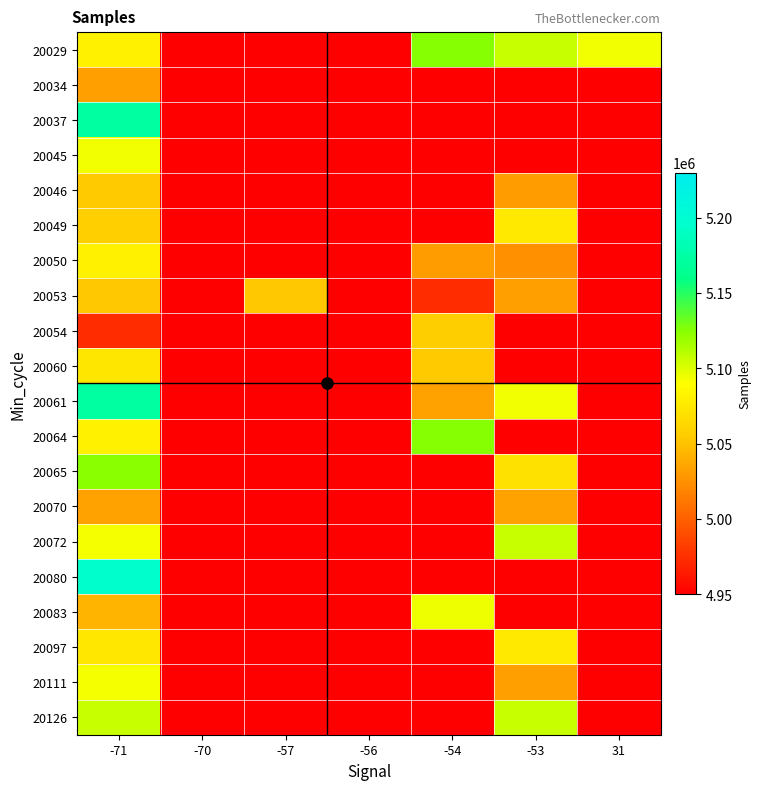

Reading left to right, list all the values displayed in this chart.

20029: -71=5080967	-70=0	-57=0	-56=0	-54=5125263	-53=5106024	31=5094185
20034: -71=5032915	-70=0	-57=0	-56=0	-54=0	-53=0	31=0
20037: -71=5172722	-70=0	-57=0	-56=0	-54=0	-53=0	31=0
20045: -71=5094185	-70=0	-57=0	-56=0	-54=0	-53=0	31=0
20046: -71=5054163	-70=0	-57=0	-56=0	-54=0	-53=5031825	31=0
20049: -71=5057222	-70=0	-57=0	-56=0	-54=0	-53=5075450	31=0
20050: -71=5080967	-70=0	-57=0	-56=0	-54=5031825	-53=5024765	31=0
20053: -71=5053570	-70=0	-57=5053570	-56=0	-54=4973213	-53=5032316	31=0
20054: -71=4973213	-70=0	-57=0	-56=0	-54=5056317	-53=0	31=0
20060: -71=5073197	-70=0	-57=0	-56=0	-54=5054163	-53=0	31=0
20061: -71=5172722	-70=0	-57=0	-56=0	-54=5033501	-53=5093882	31=0
20064: -71=5080967	-70=0	-57=0	-56=0	-54=5125263	-53=0	31=0
20065: -71=5124311	-70=0	-57=0	-56=0	-54=0	-53=5069776	31=0
20070: -71=5033501	-70=0	-57=0	-56=0	-54=0	-53=5033501	31=0
20072: -71=5092445	-70=0	-57=0	-56=0	-54=0	-53=5106024	31=0
20080: -71=5196090	-70=0	-57=0	-56=0	-54=0	-53=0	31=0
20083: -71=5043960	-70=0	-57=0	-56=0	-54=5094937	-53=0	31=0
20097: -71=5074357	-70=0	-57=0	-56=0	-54=0	-53=5075450	31=0
20111: -71=5092445	-70=0	-57=0	-56=0	-54=0	-53=5032915	31=0
20126: -71=5106024	-70=0	-57=0	-56=0	-54=0	-53=5106024	31=0